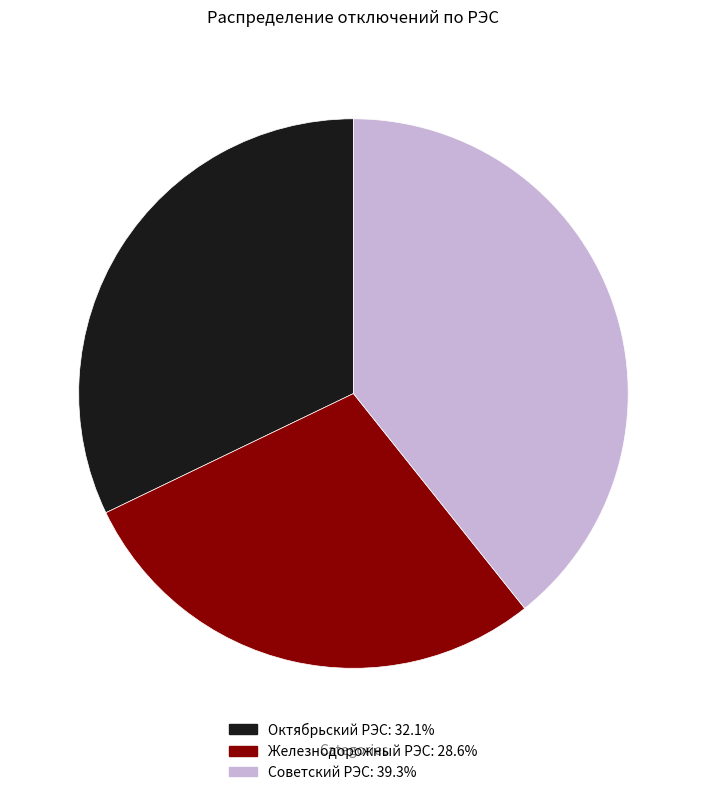

How many slices are in this pie chart?

3